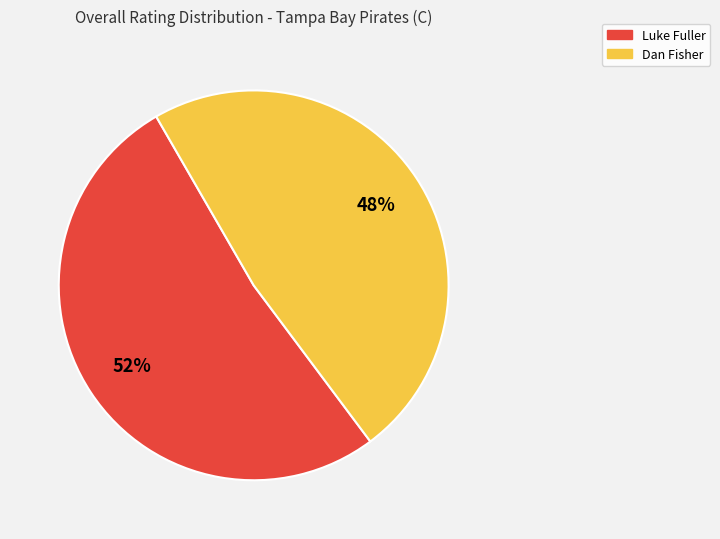

What is the smallest slice in the pie chart?

Dan Fisher